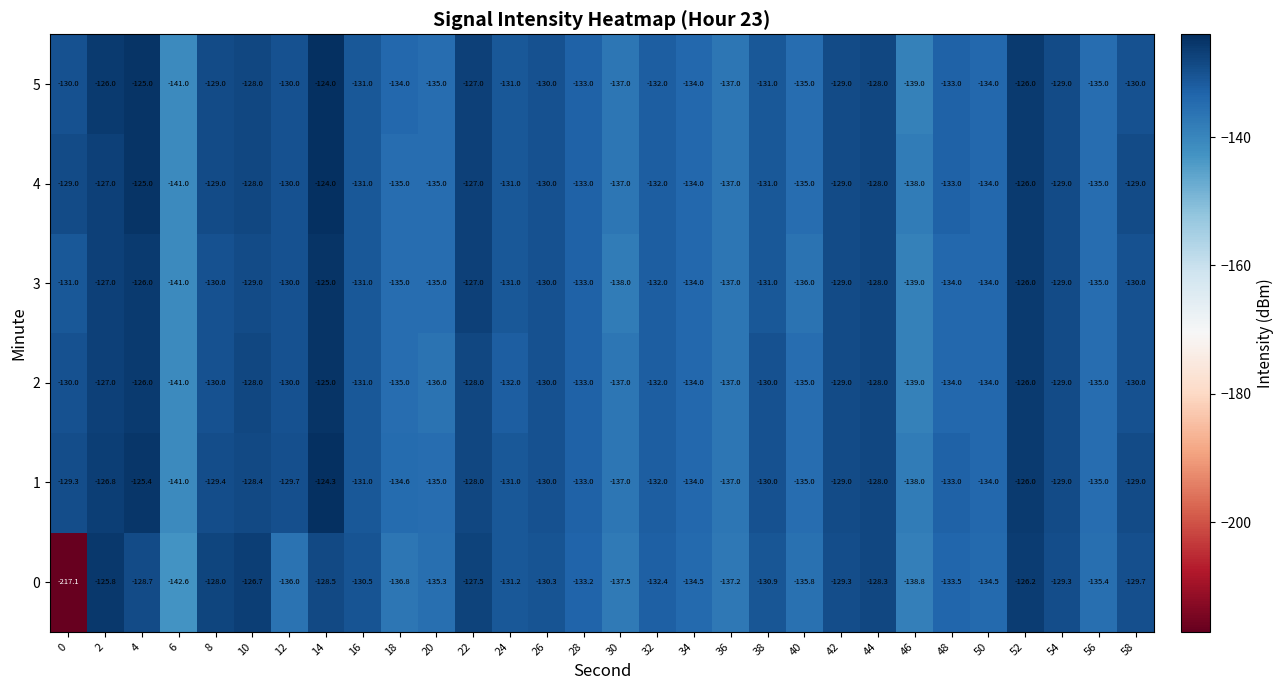

What is the difference between the 5 values at 20 and 12?

5.0